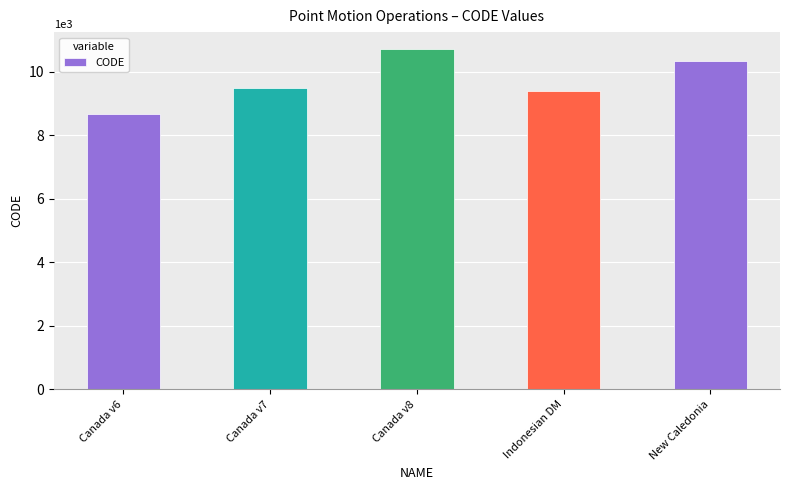

List the labels in order of value, largest first.

Canada v8, New Caledonia, Canada v7, Indonesian DM, Canada v6